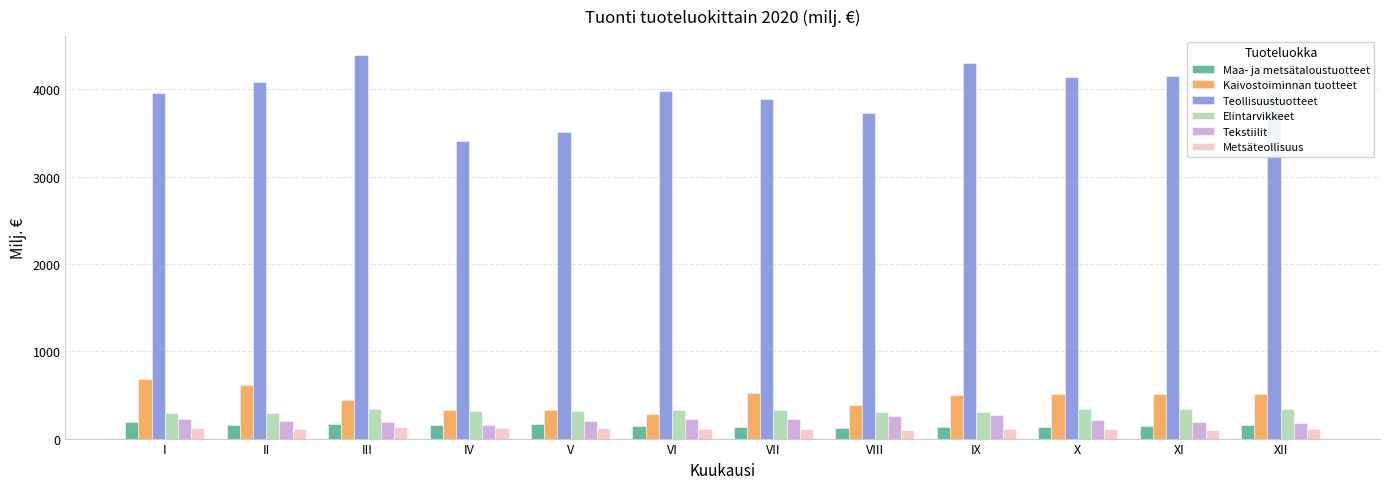

What is the sum of all Metsäteollisuus values?

1355.7